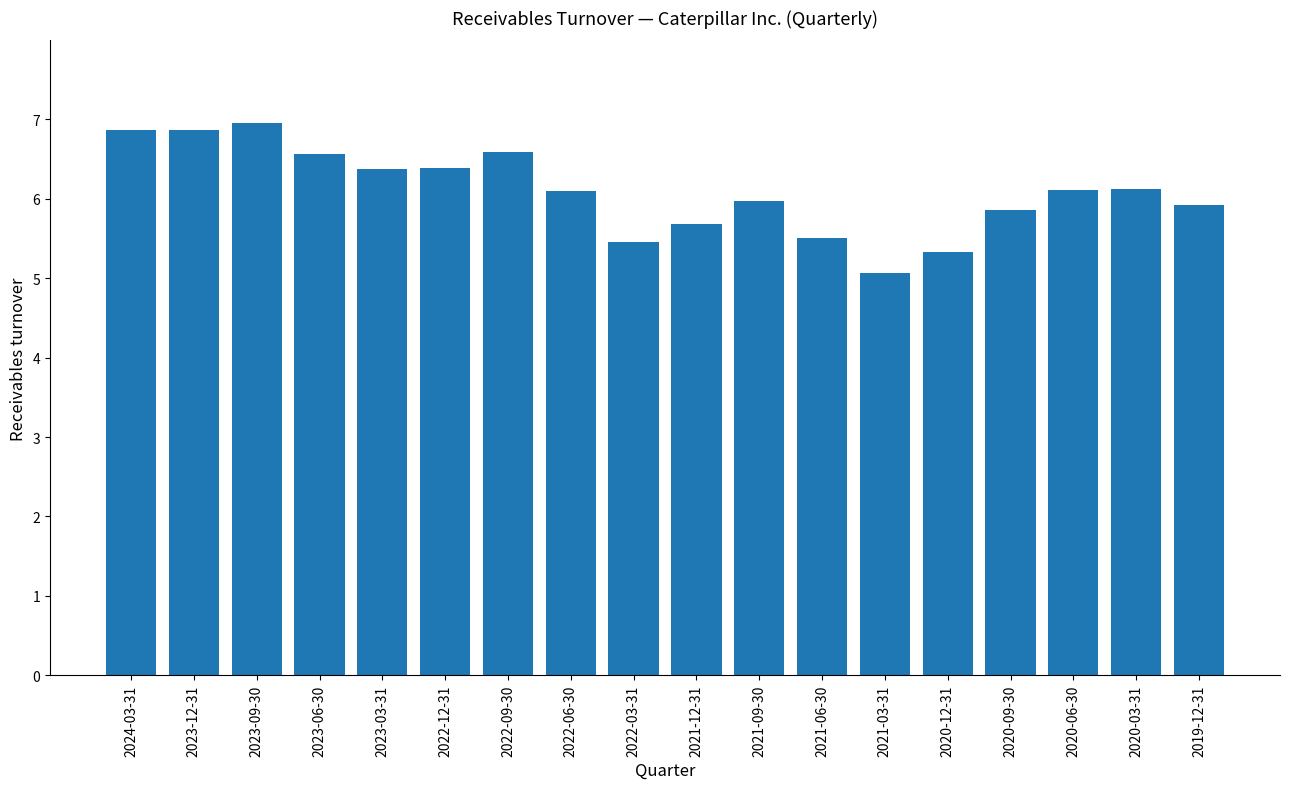

How many distinct data groups are displayed?

1